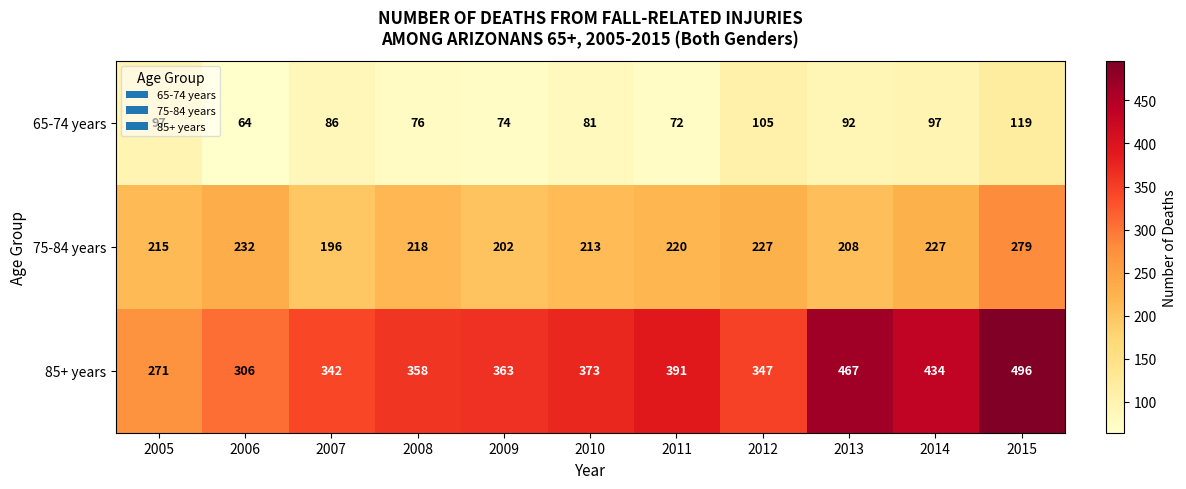

Is it true that 85+ years equals 214 at 2012?

False